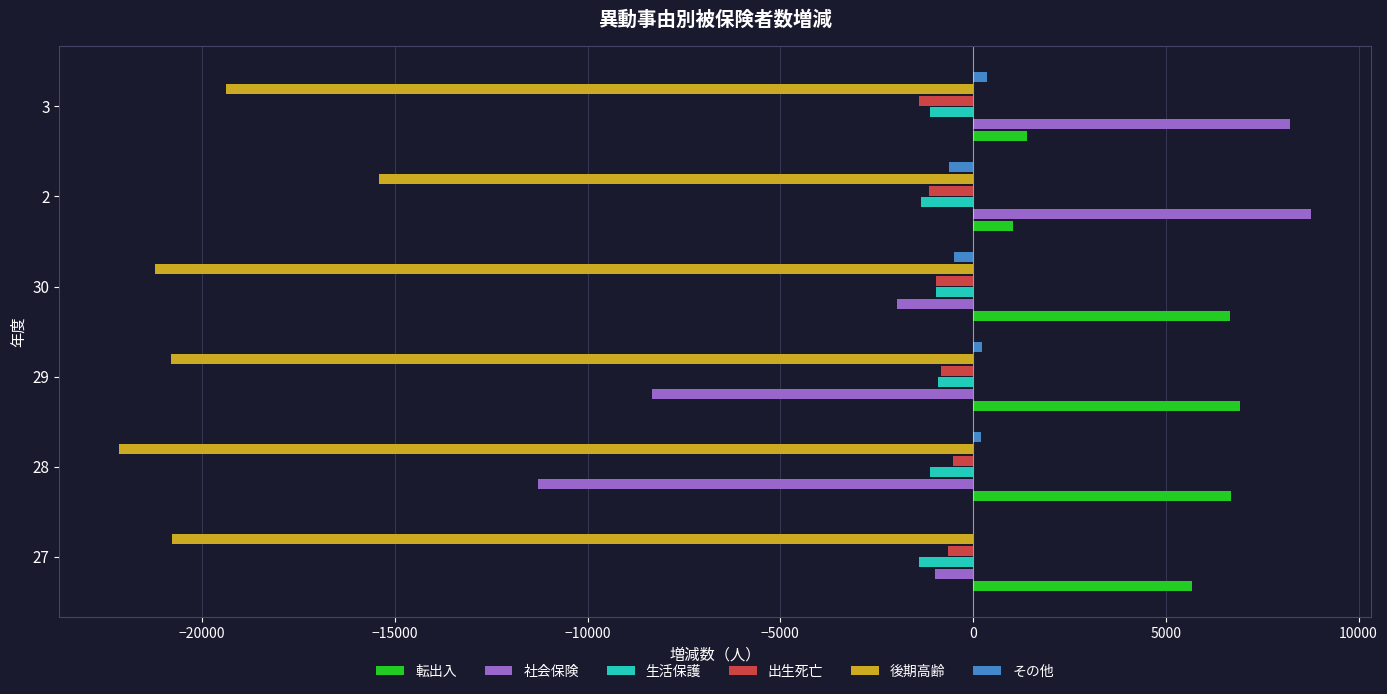

Which series has the largest total across all categories?

転出入